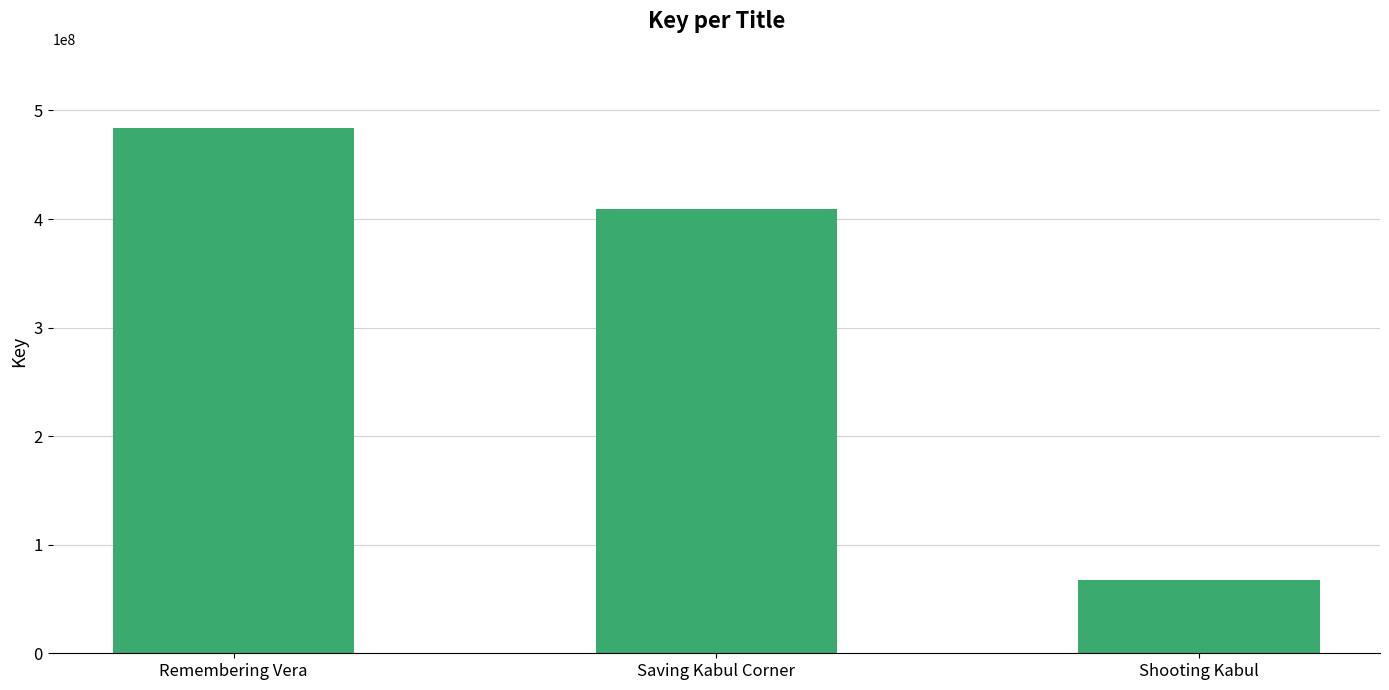

What is the maximum value shown in the chart?

484133044